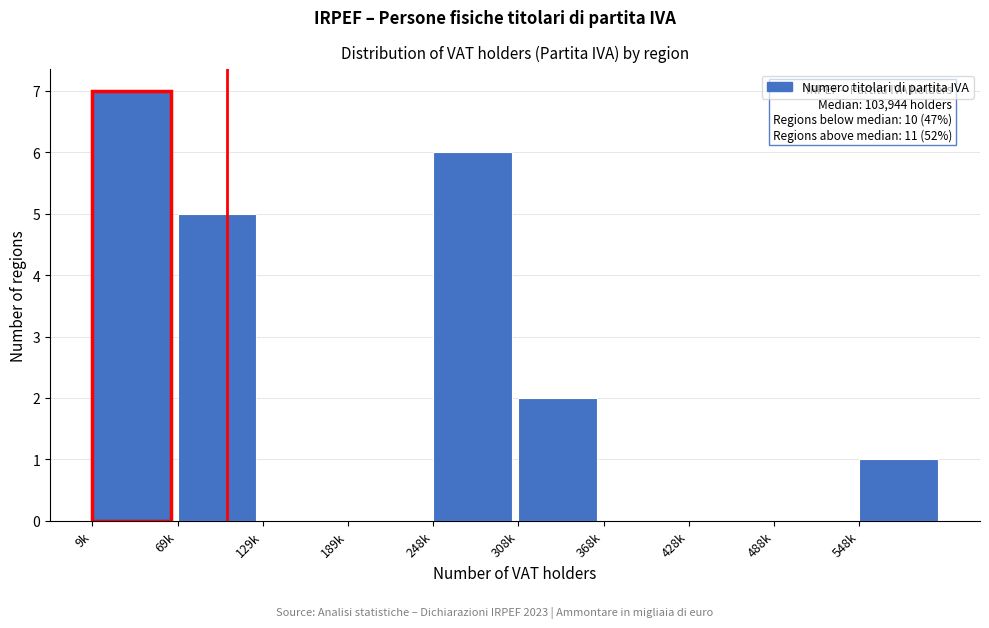

Reading left to right, what are all the values shown in this chart?

9k=7	69k=5	129k=0	189k=0	248k=6	308k=2	368k=0	428k=0	488k=0	548k=1